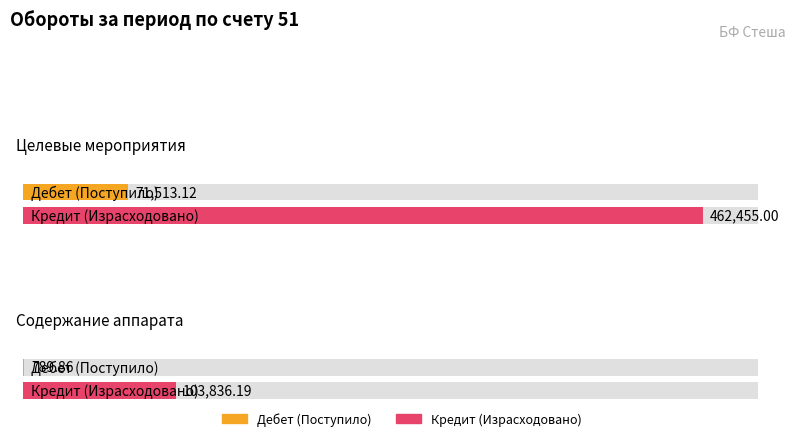

True or false: Кредит (Израсходовано) has a value of 462455.0 at Целевые мероприятия.

True